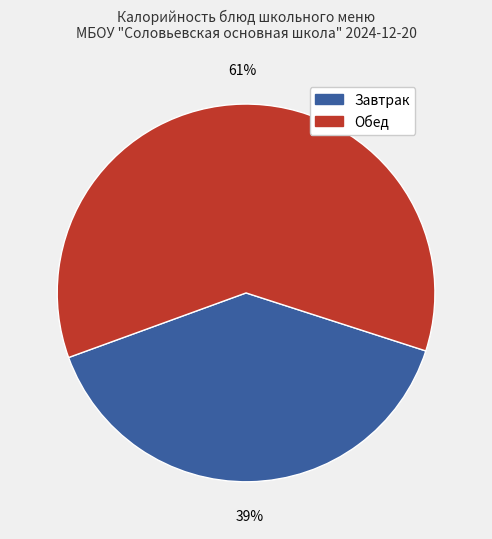

Is there a majority slice in this chart?

Yes